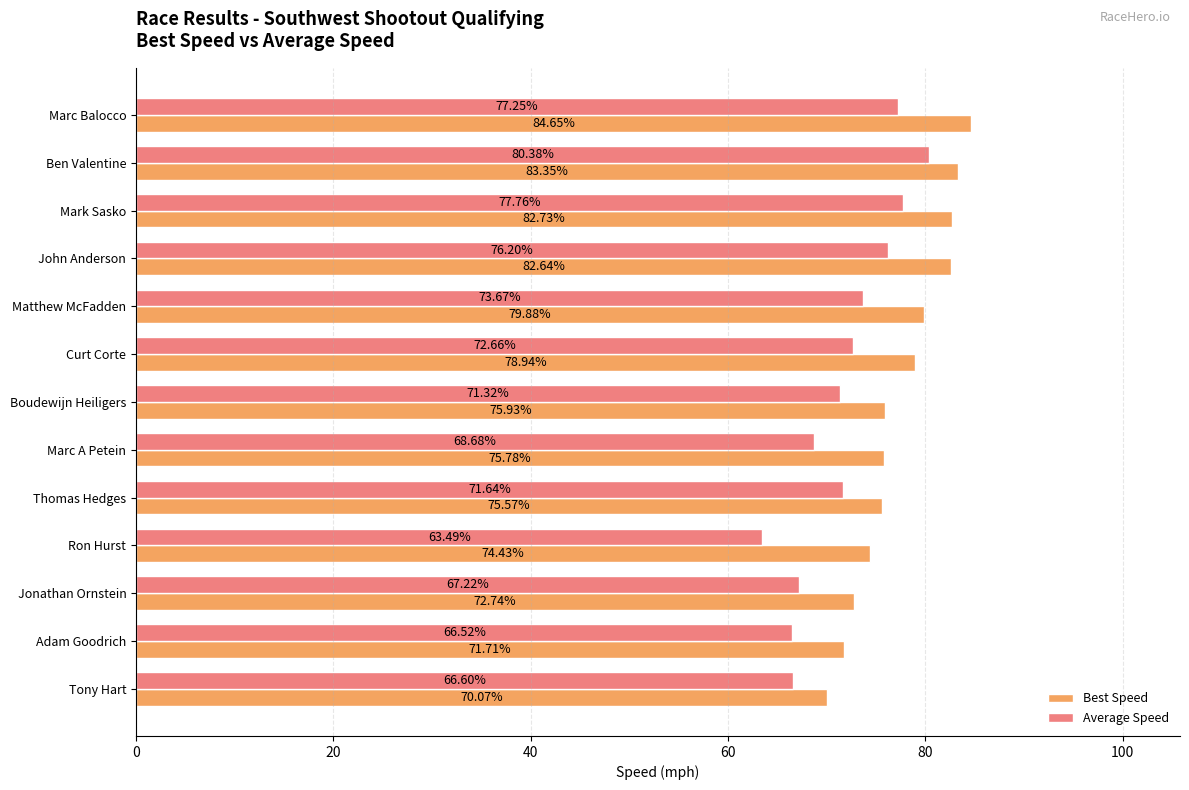

At which category is the sum across all series the highest?

Ben Valentine